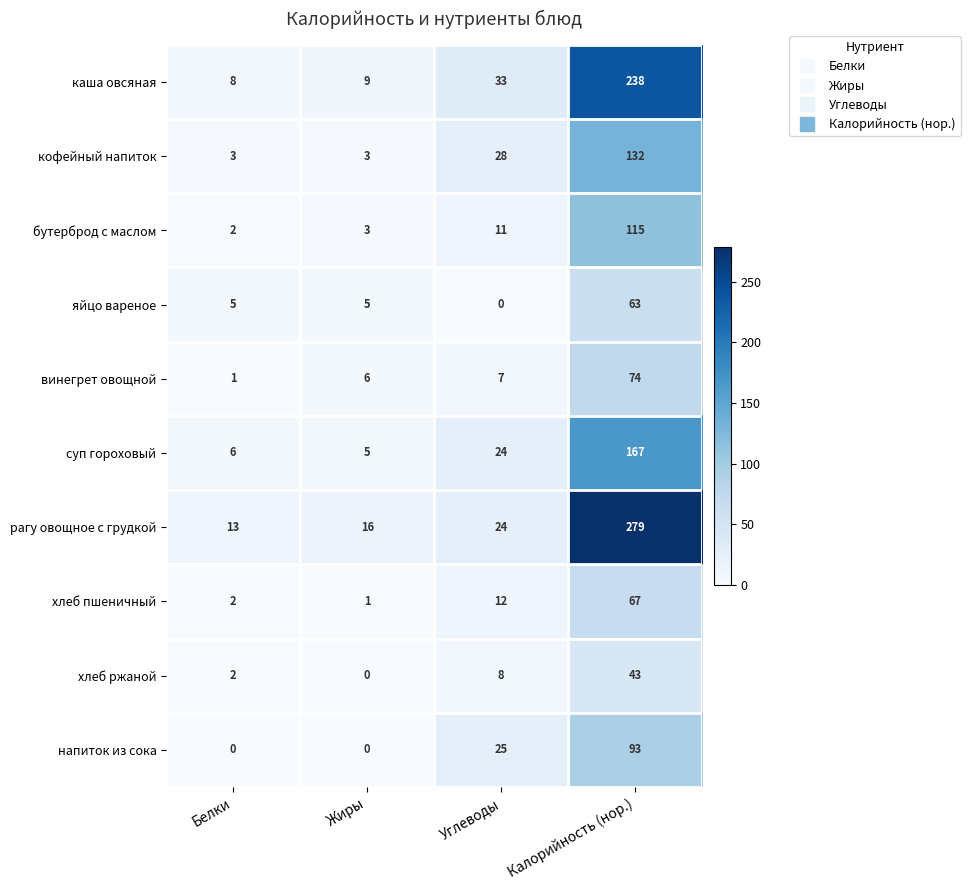

Which series has the widest spread of values?

рагу овощное с грудкой